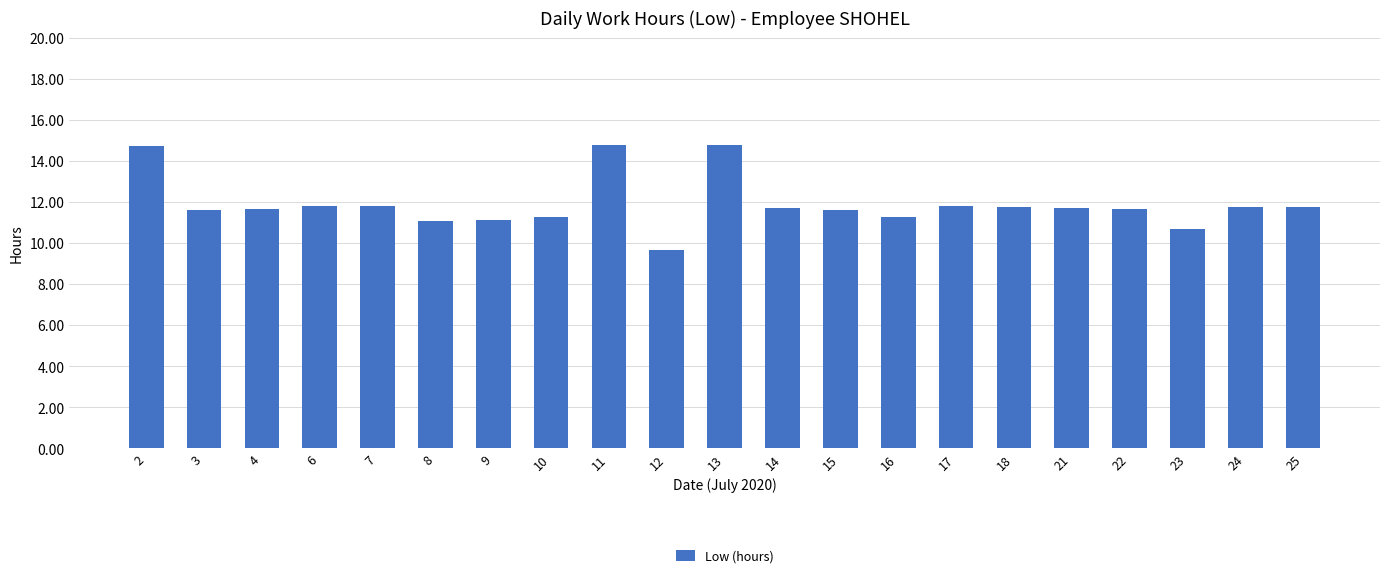

What is the sum of the values at 6 and 11?

26.6